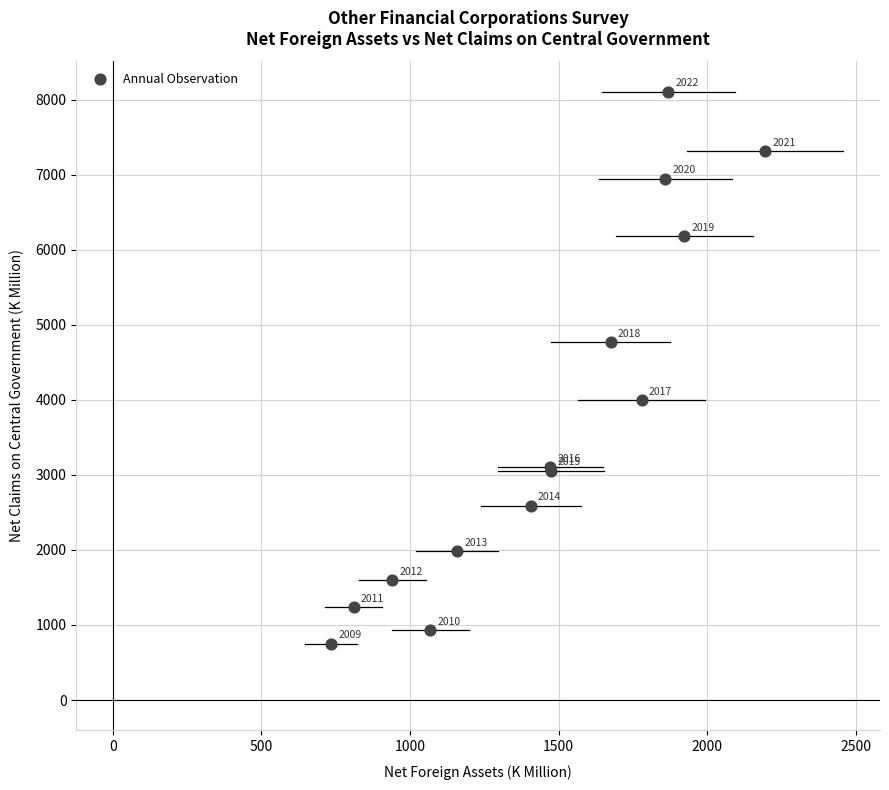

What Y value in the scatter plot is closest to 4425?

4767.7